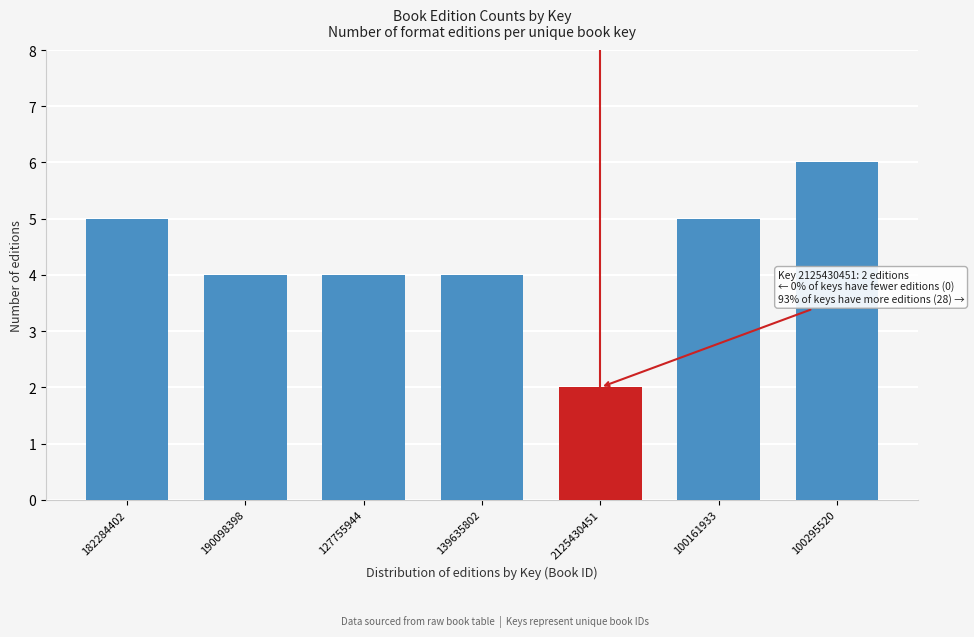

Reading left to right, list all the values displayed in this chart.

182284402=5	190098398=4	127755944=4	139635802=4	2125430451=2	100161933=5	100295520=6